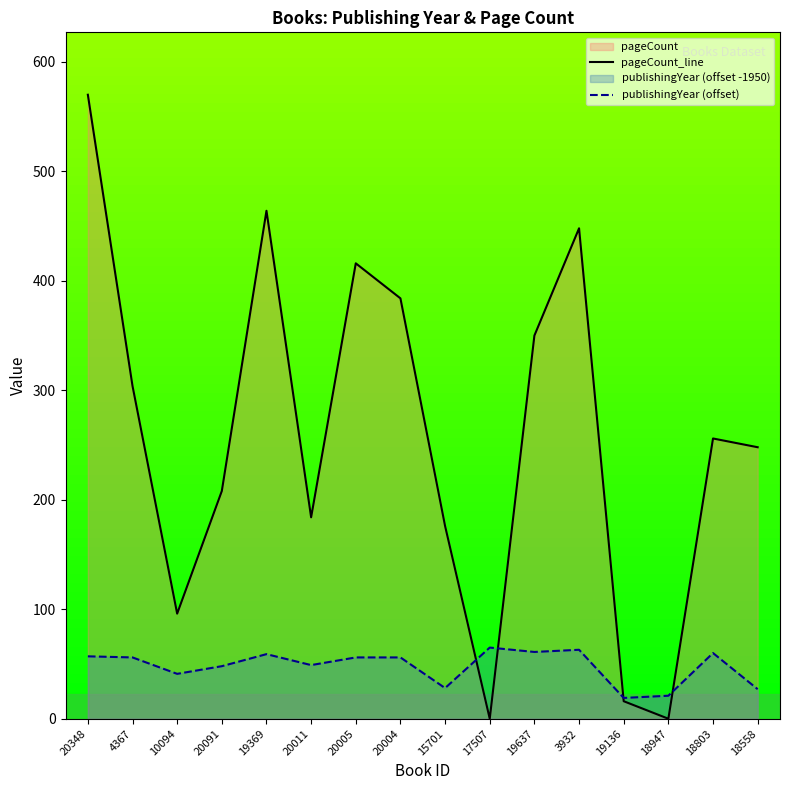

True or false: pageCount_line and publishingYear (offset) cross at least once.

True